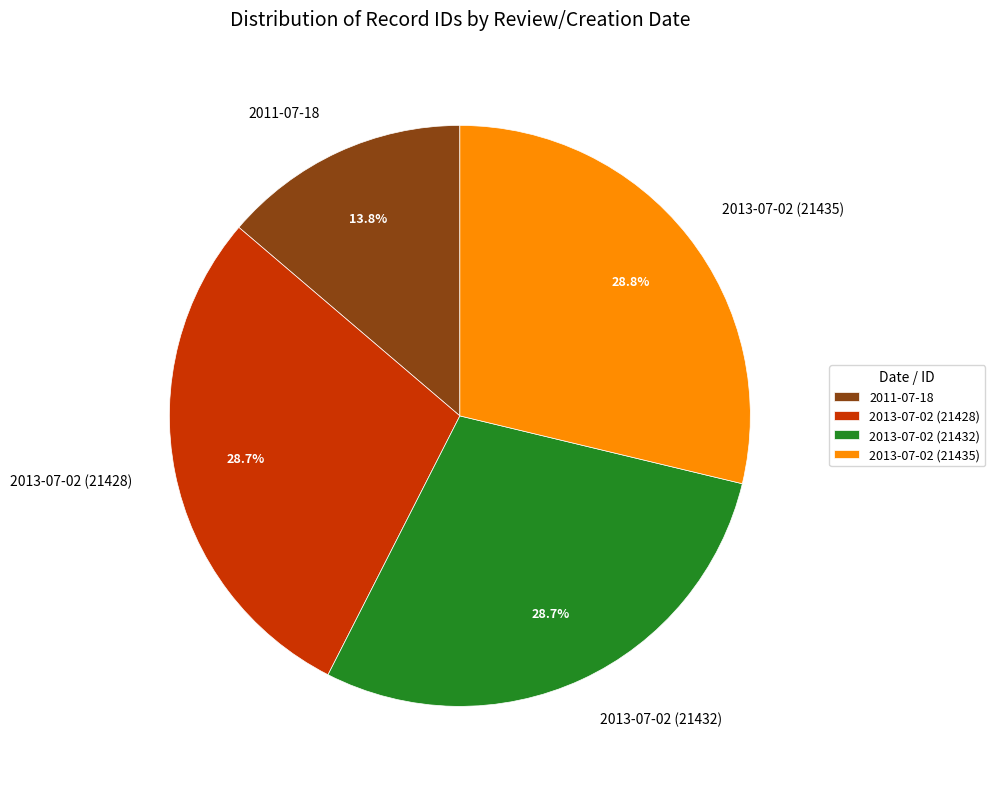

Which category has the smallest portion of the pie?

2011-07-18